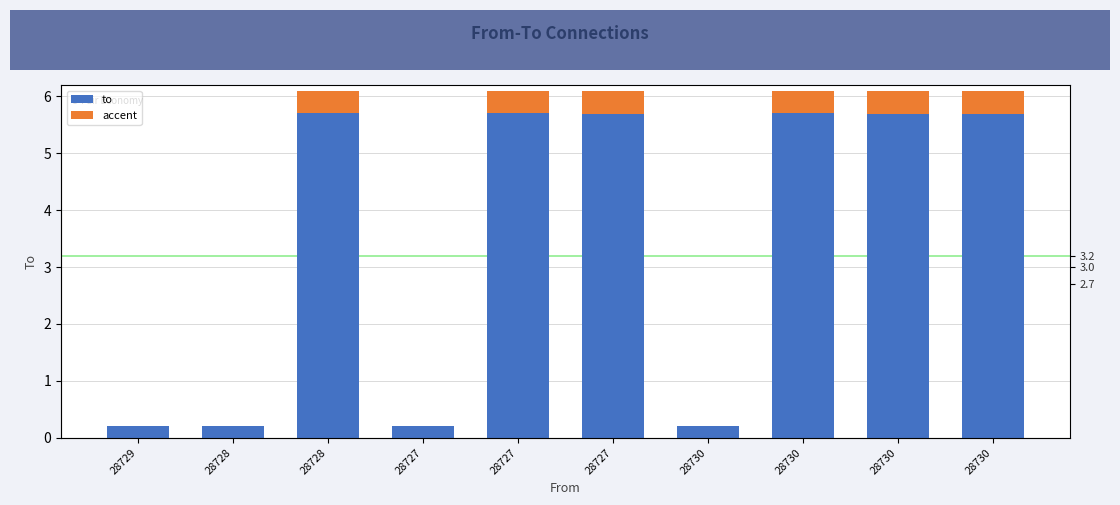

What are all the series names shown in the legend?

to, accent